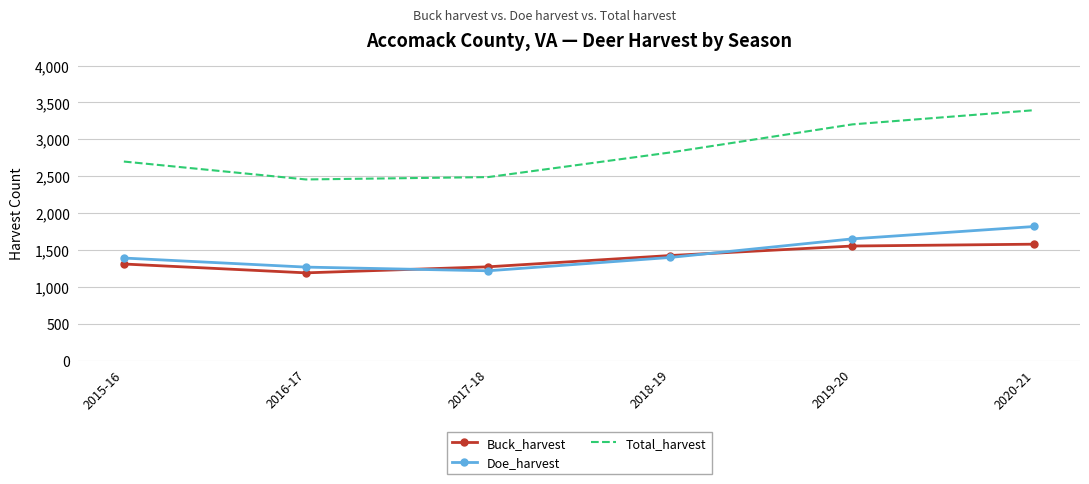

Count the number of data series in this chart.

3